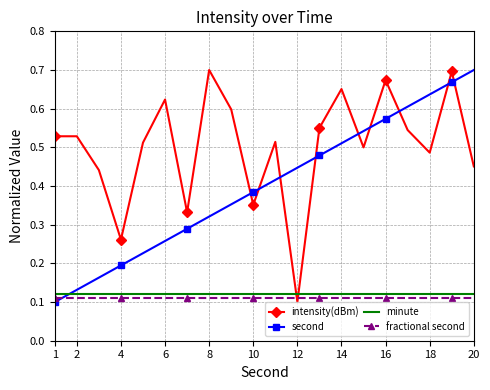

How many intersections are there between second and minute?

1